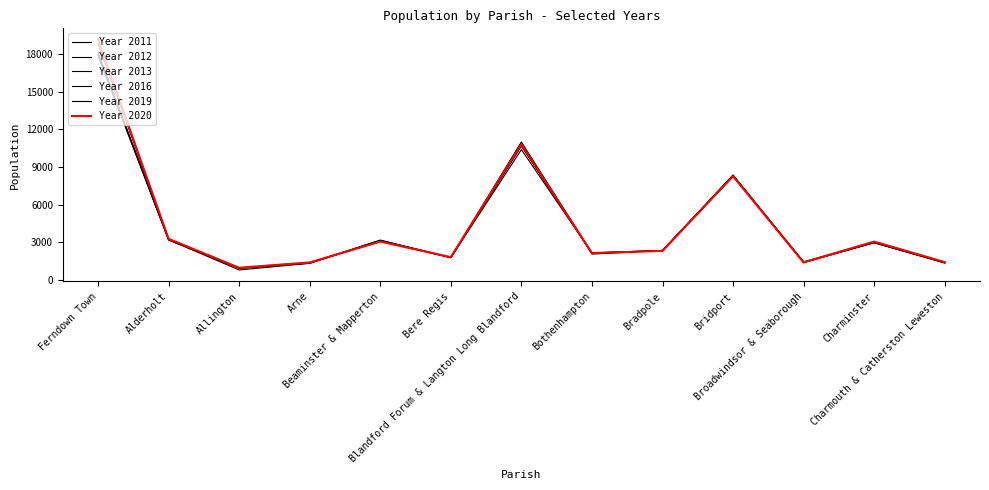

At how many categories does at least one series exceed 18495?

1